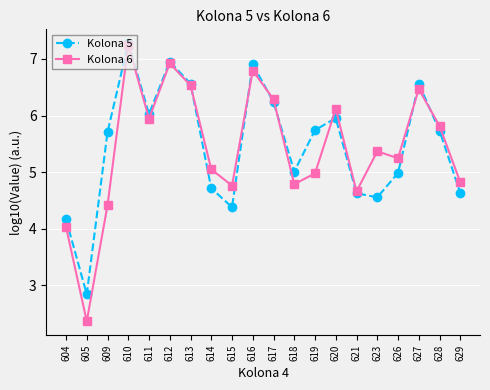

What is the greatest value displayed?

7.3